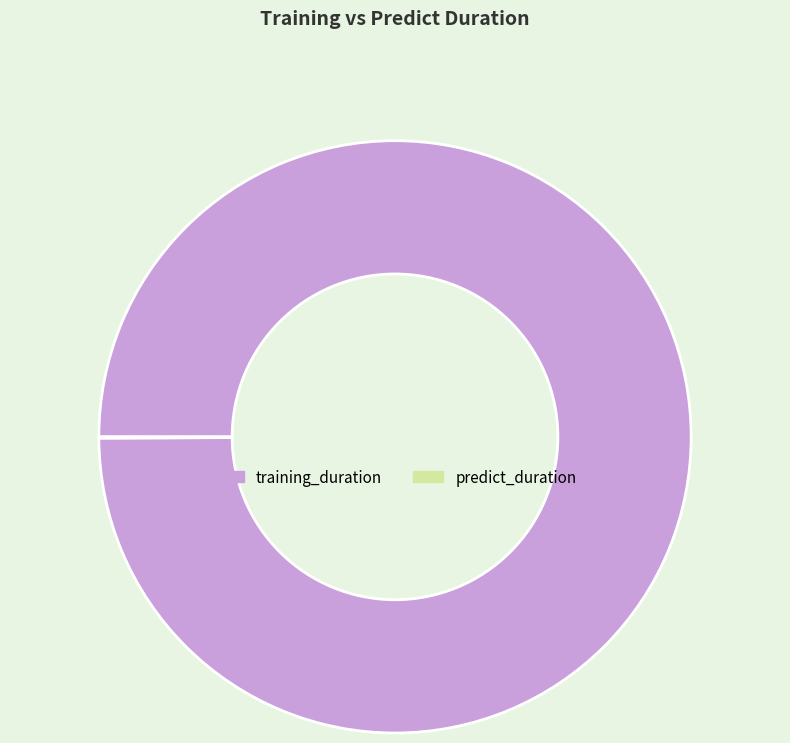

Is training_duration the majority of the pie?

Yes